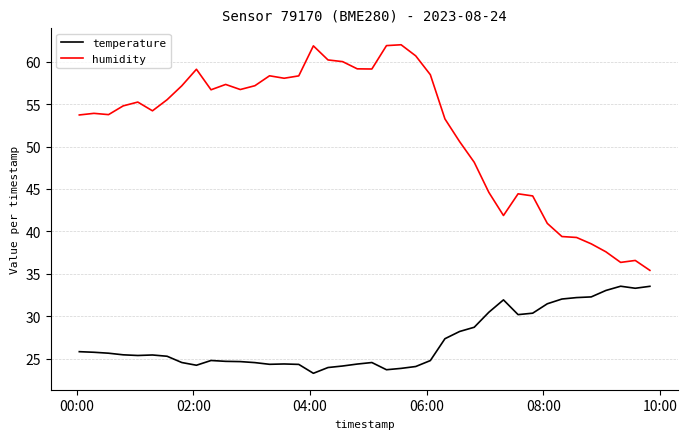

What are all the series names shown in the legend?

temperature, humidity